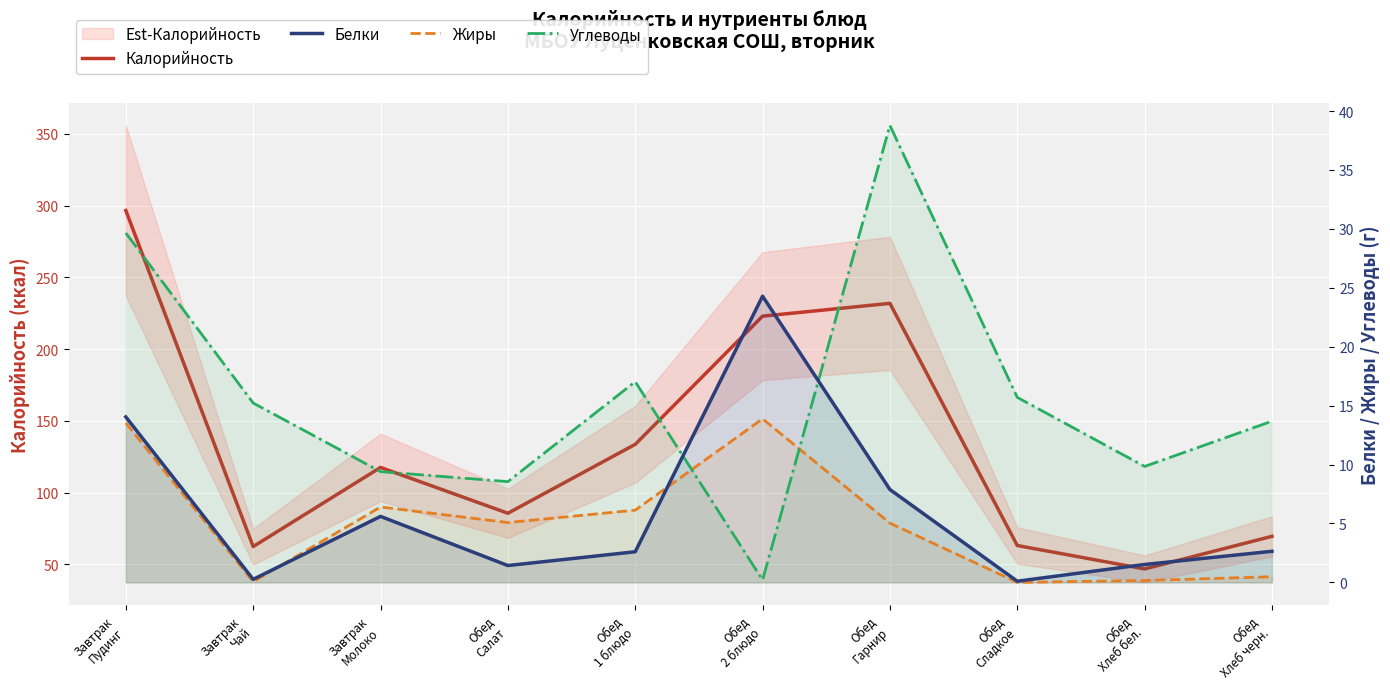

True or false: Жиры has more than 0 interior local peaks.

True